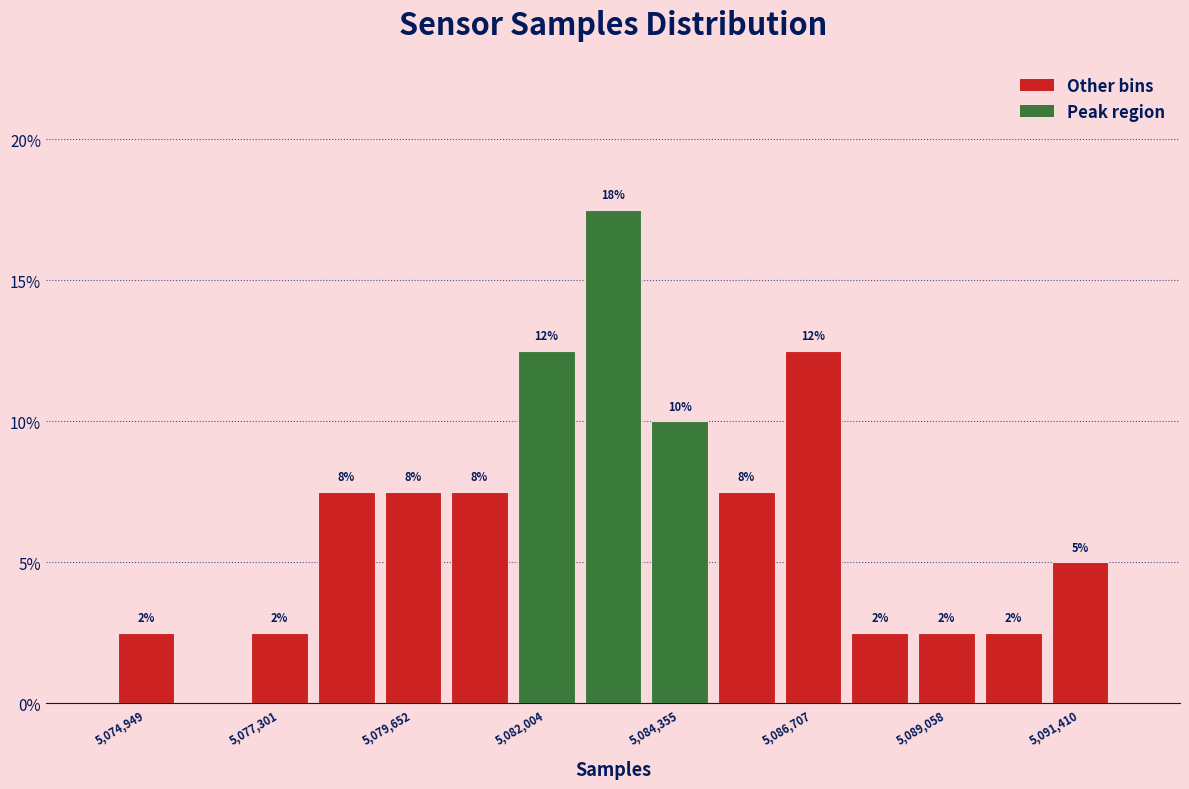

Read against the x-axis, roughly where is the centre of the tallest bar?

5083000